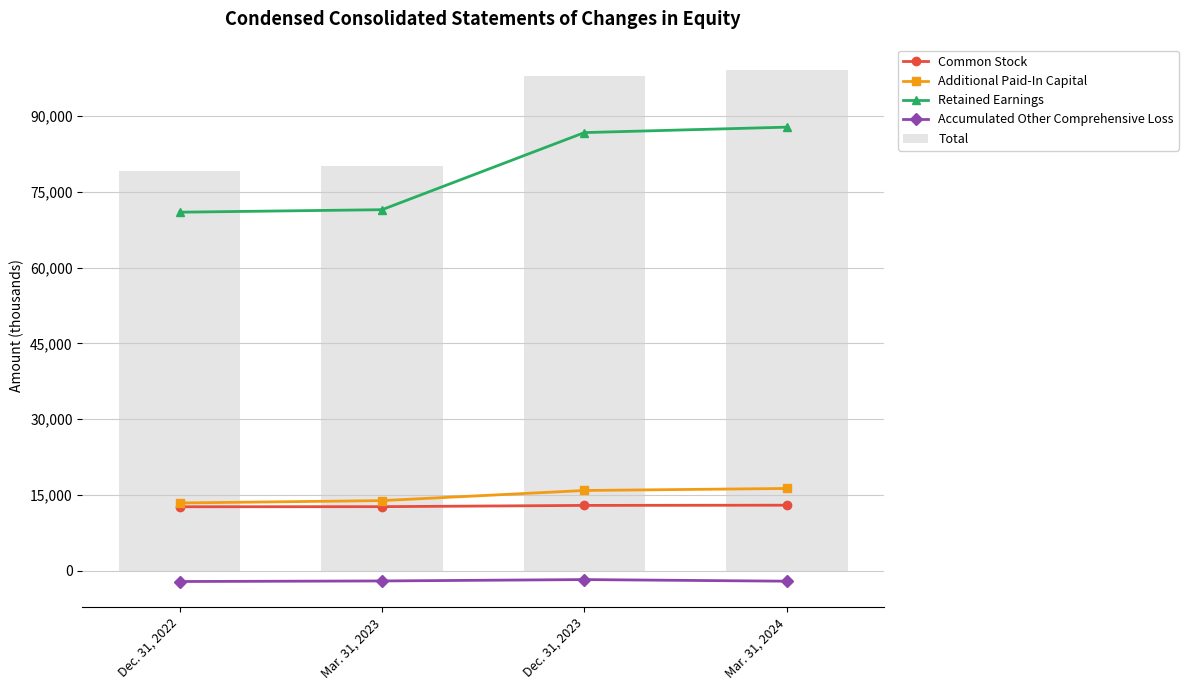

Which series has the largest total across all categories?

Total